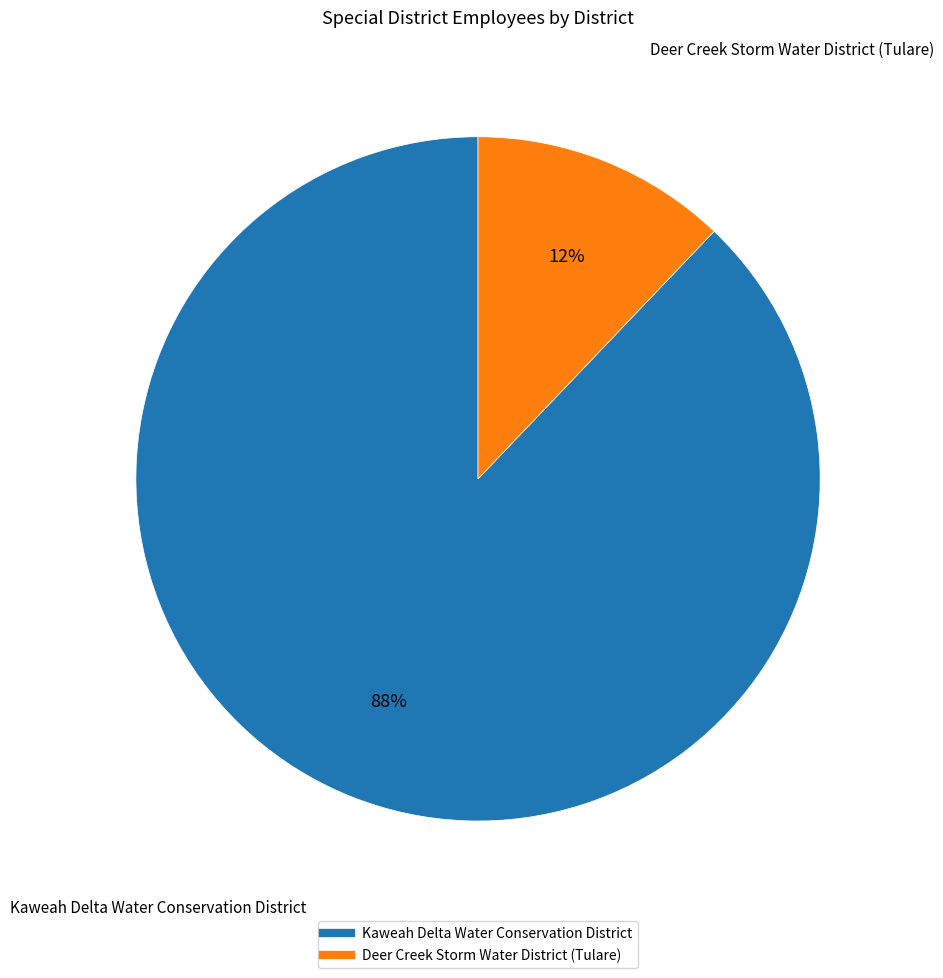

To the nearest percent, what is the difference between the Deer Creek Storm Water District (Tulare) and Kaweah Delta Water Conservation District slice percentages?

76%